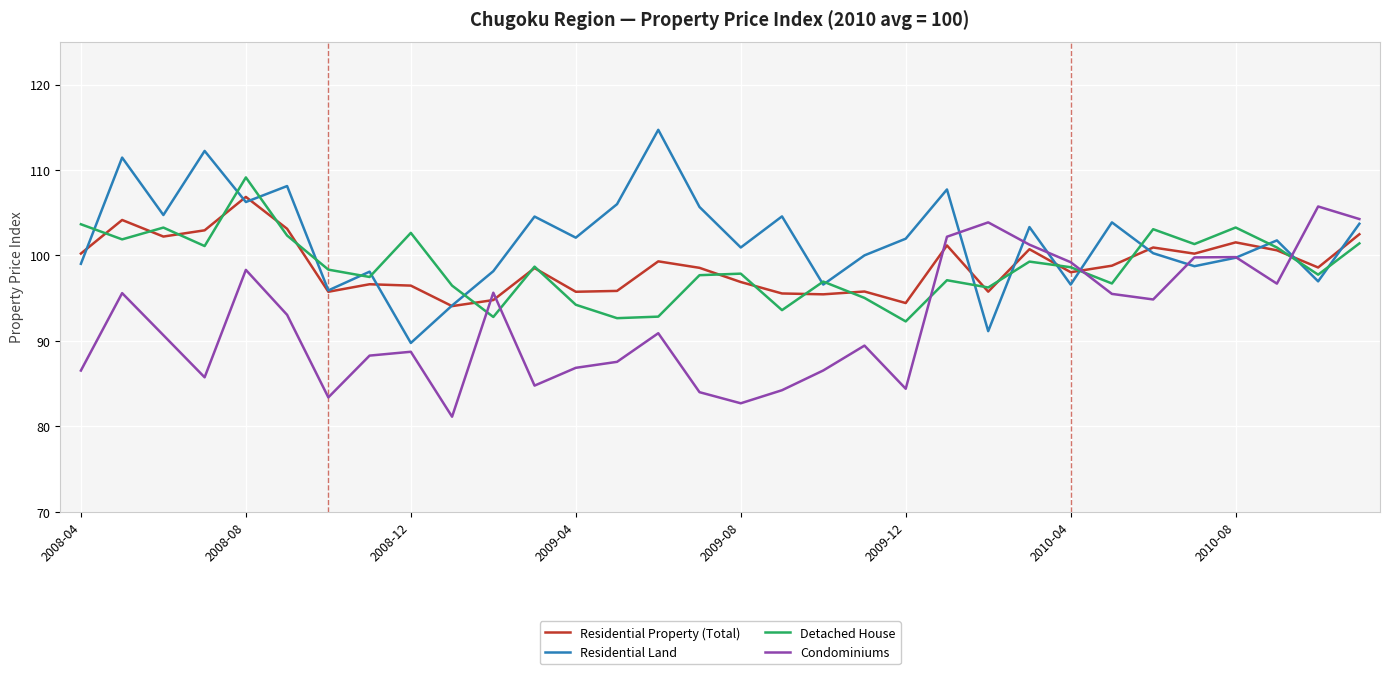

True or false: Condominiums and Detached House cross at least once.

True